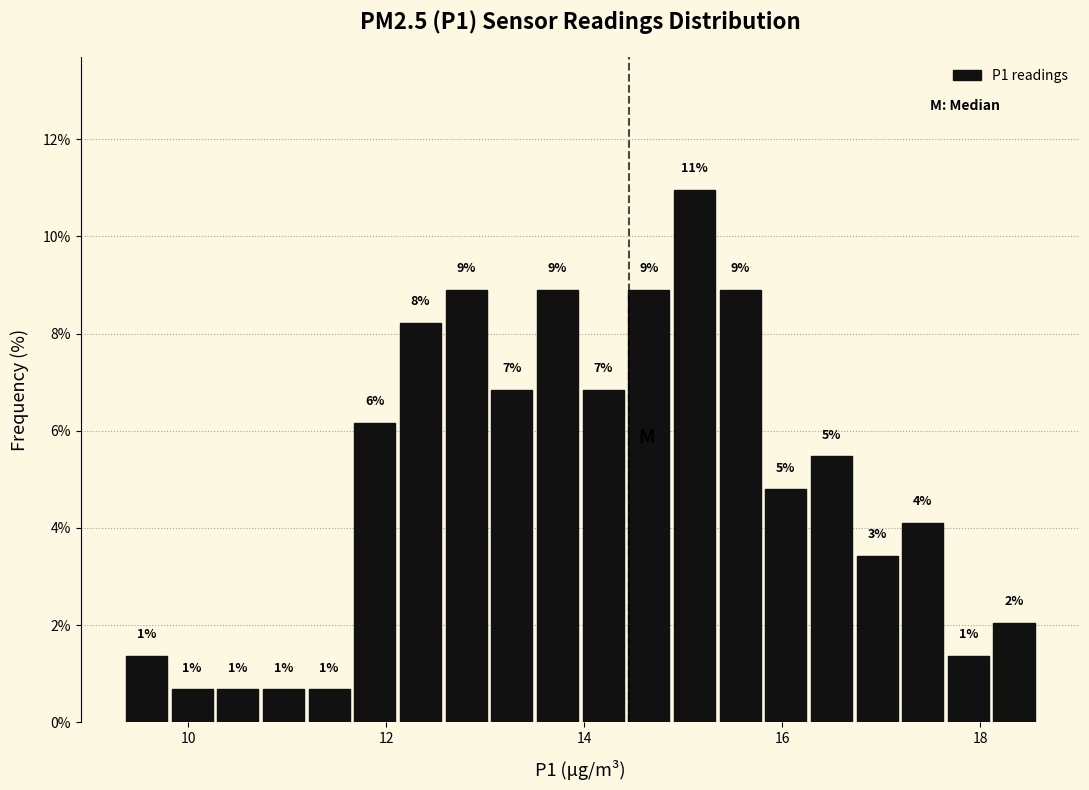

Around what value on the x-axis is the tallest bar? Give the approximate position of its centre, as read against the axis.

15.2